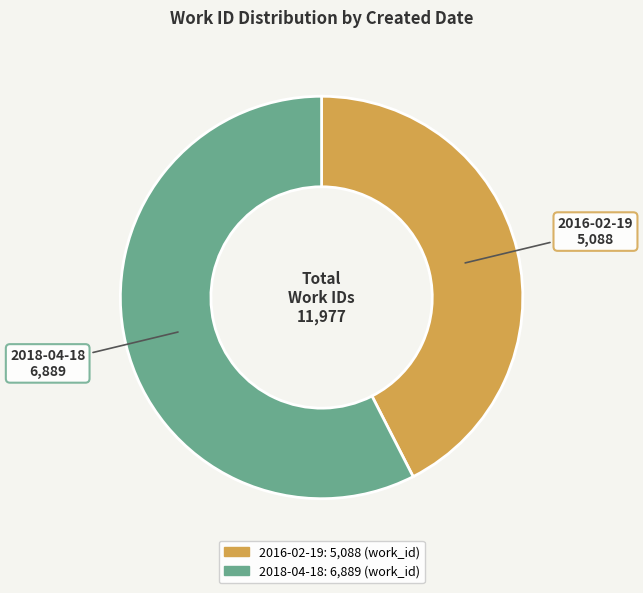

How many slices are in this pie chart?

2